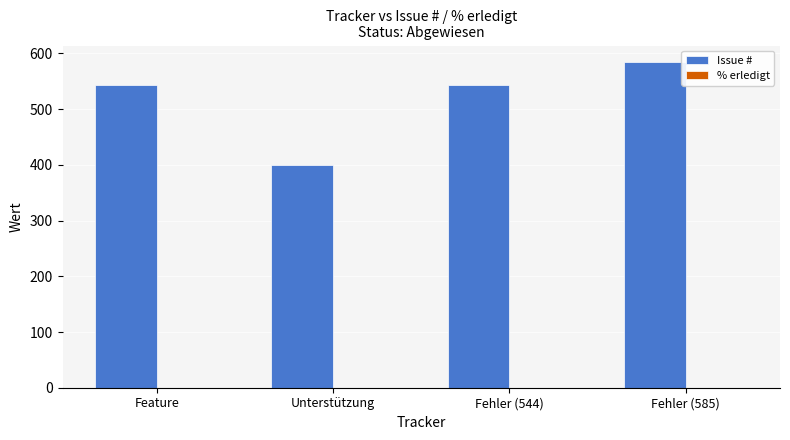

What is the sum of the values at Unterstützung and Feature?

943